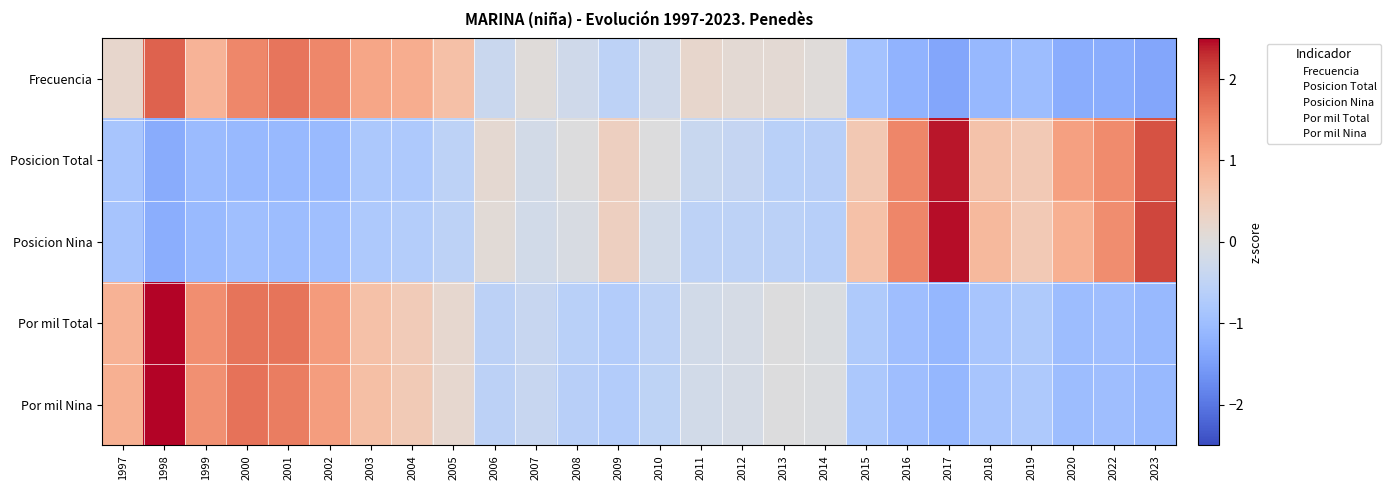

Rank the series at 2014 from lowest to highest value.

Posicion Nina, Posicion Total, Por mil Total, Por mil Nina, Frecuencia